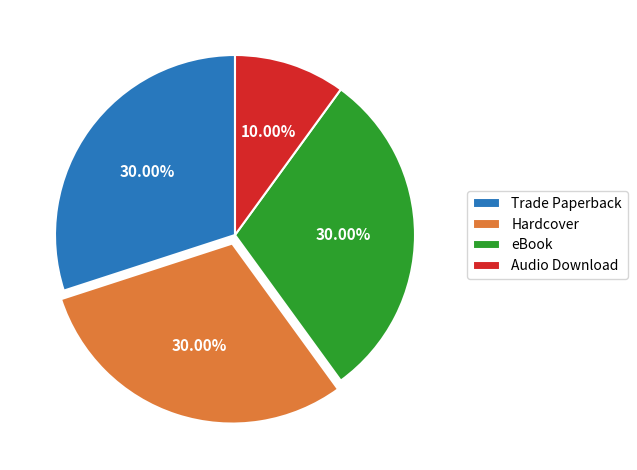

To the nearest percent, what is the difference between the largest and smallest slice percentages?

20%